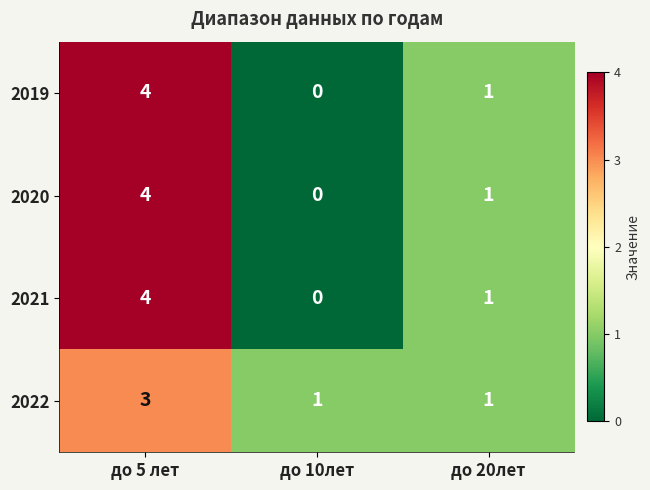

At which category is the sum across all series the highest?

до 5 лет